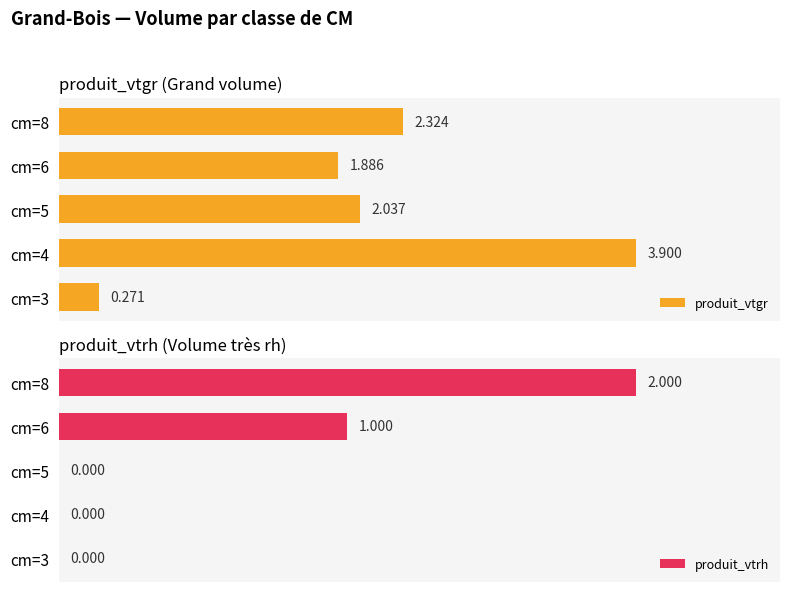

What is the sum of all produit_vtrh values?

3.0